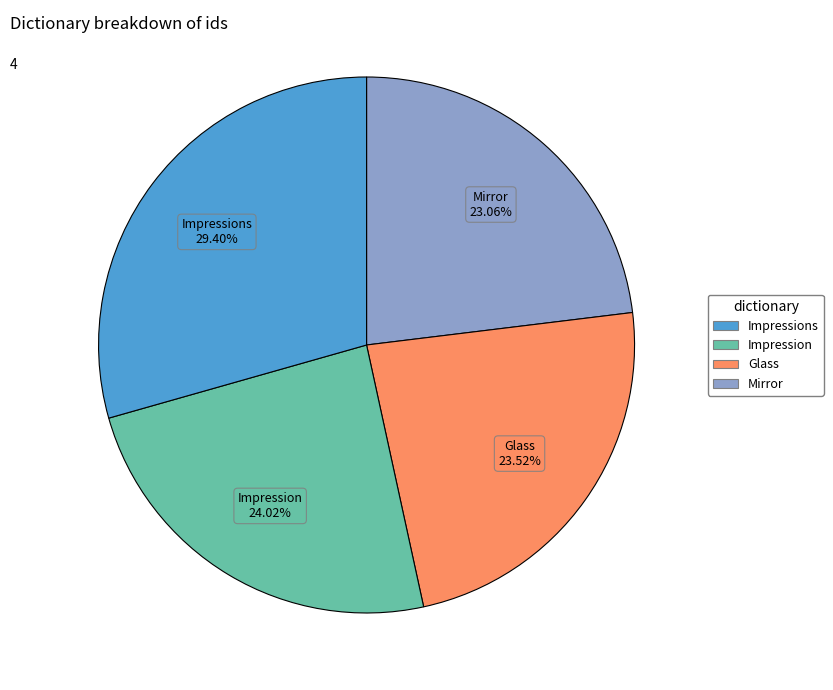

Is there any slice that represents more than half of the pie?

No